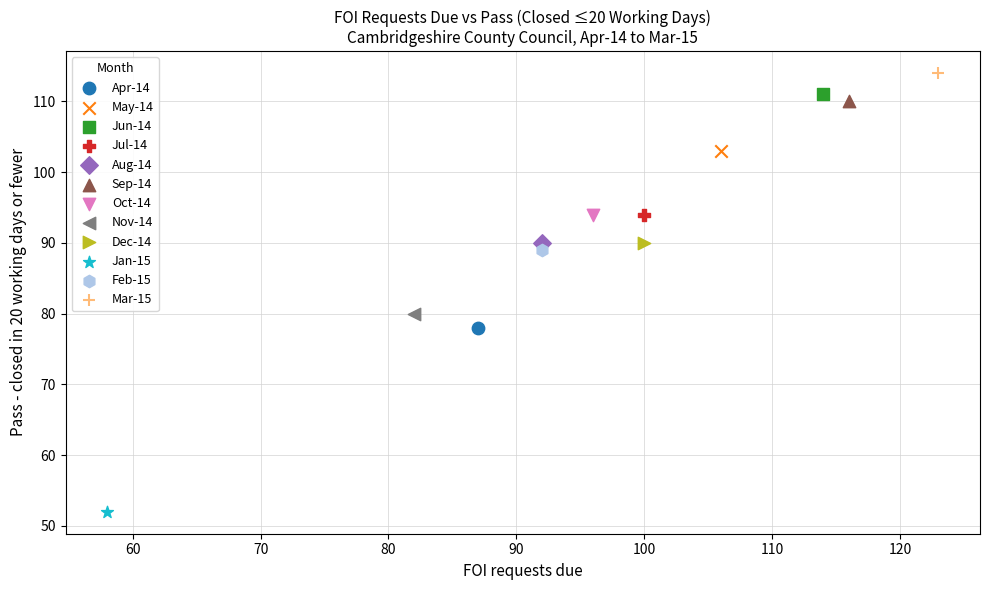

Which series reaches the minimum Y coordinate?

Jan-15